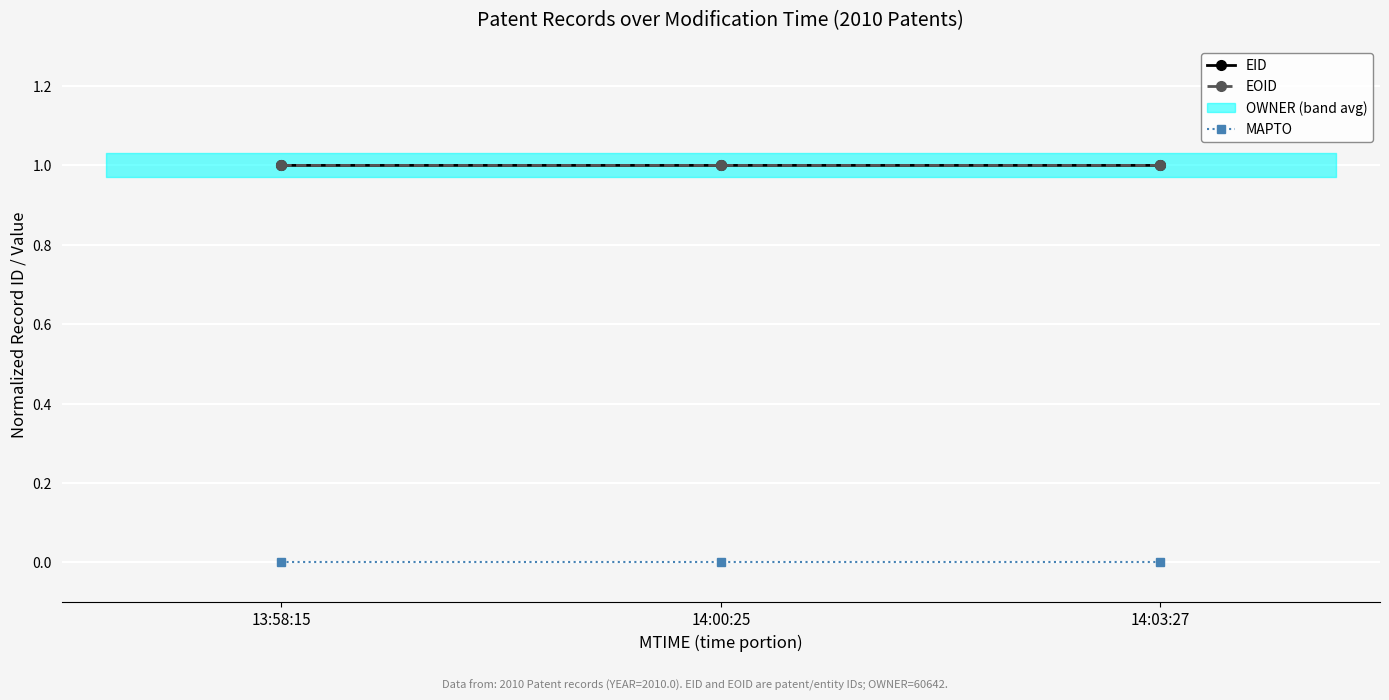

Reading left to right, transcribe all the data shown in this chart.

EID: 13:58:15=1.0	14:00:25=1.0	14:03:27=1.0
EOID: 13:58:15=1.0	14:00:25=1.0	14:03:27=1.0
MAPTO: 13:58:15=0.0	14:00:25=0.0	14:03:27=0.0